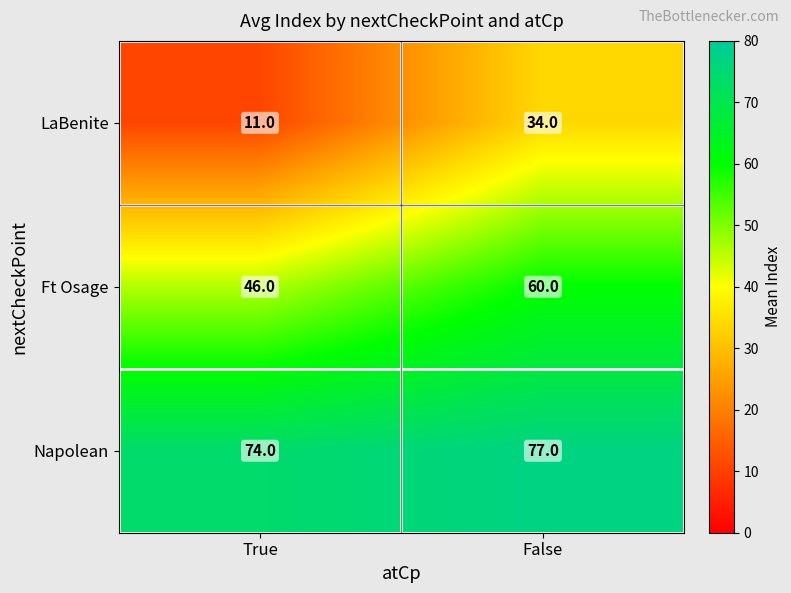

Which series has the largest total across all categories?

Napolean